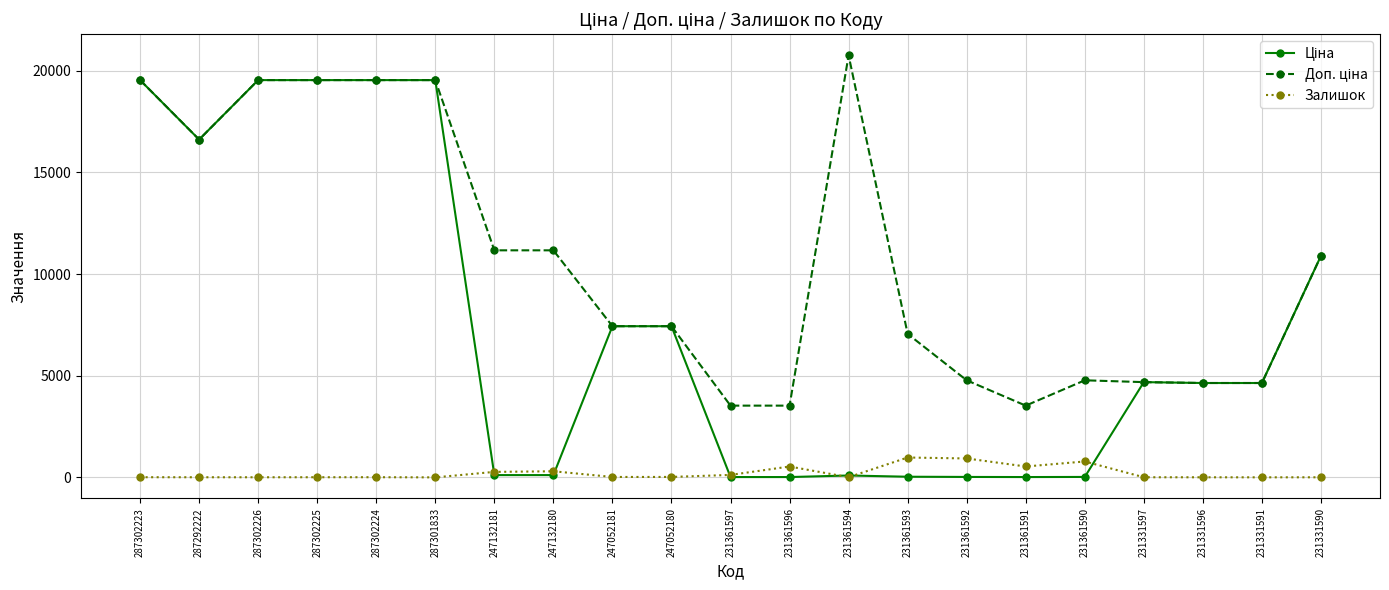

What is the label of the 9th point from the left?

247052181